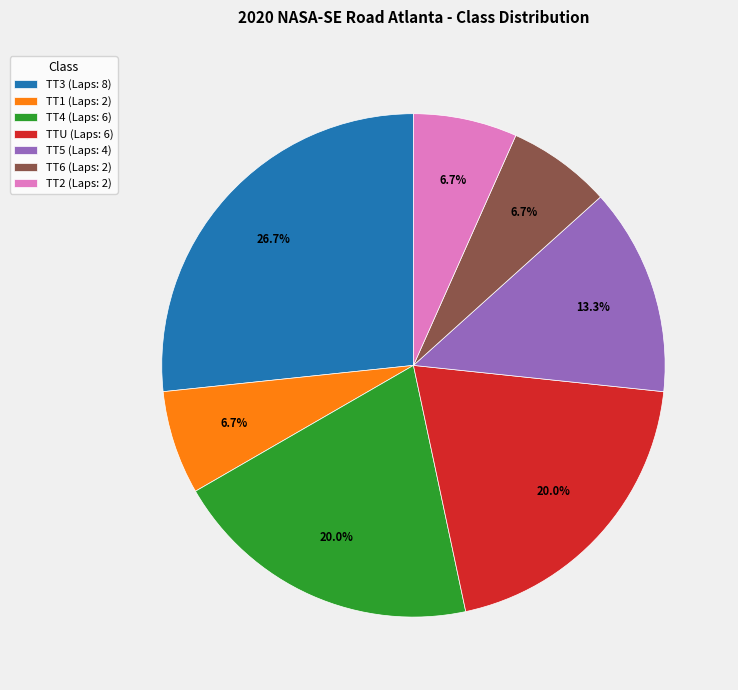

What percentage is the TT1 slice, to the nearest percent?

7%